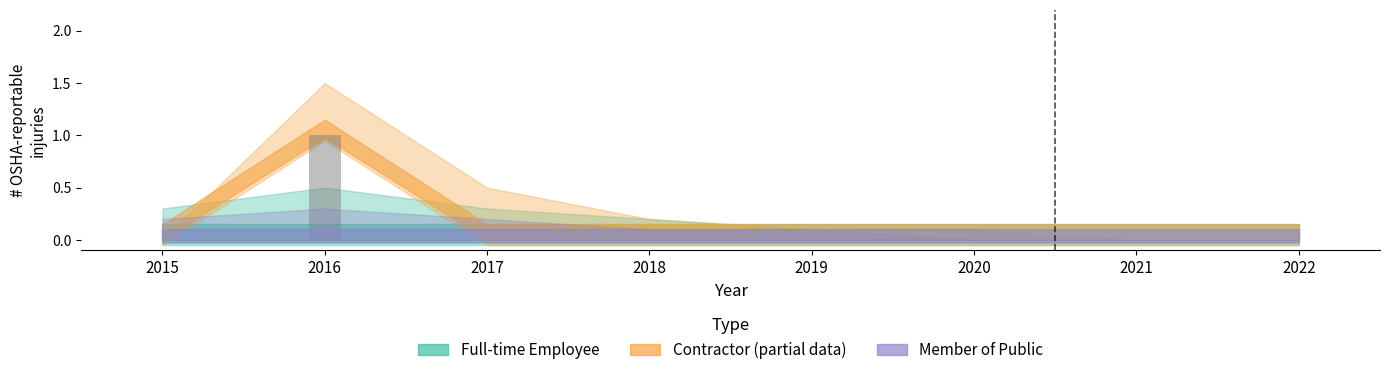

Which category has the highest value across all series?

2016